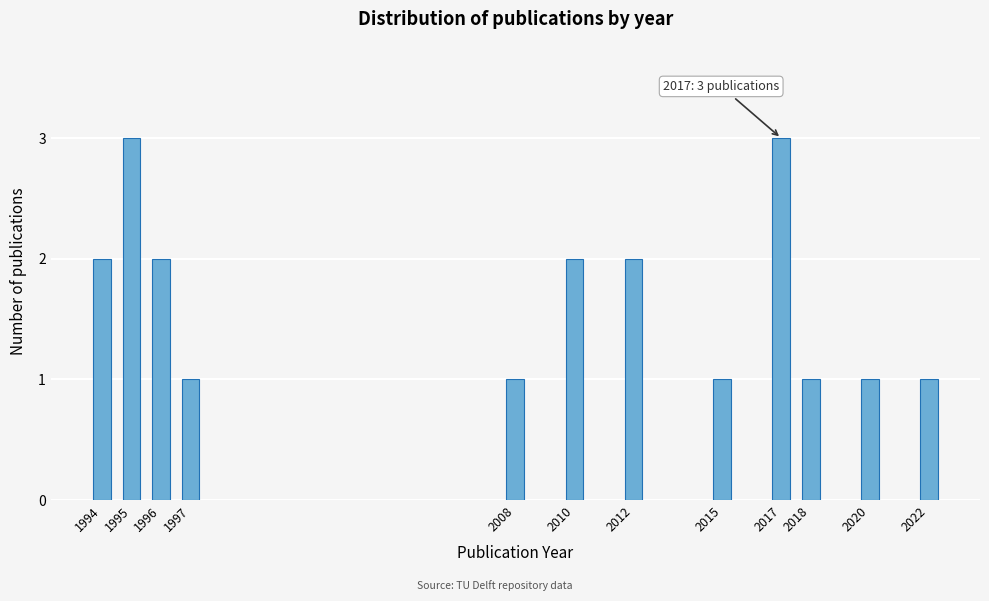

Reading left to right, extract all data points from this chart.

2	3	2	1	1	2	2	1	3	1	1	1